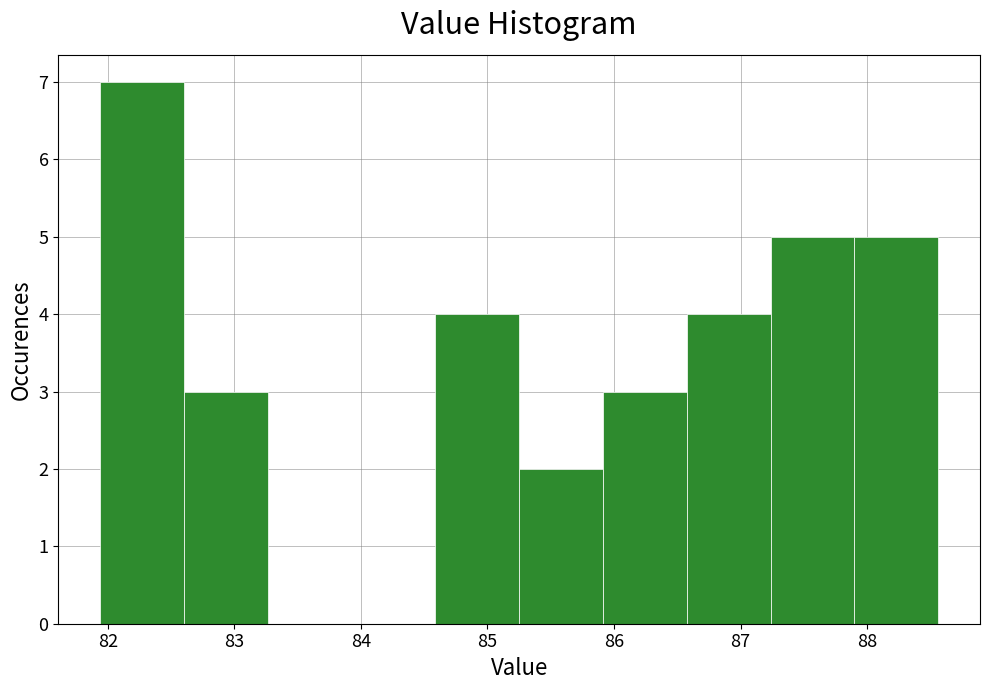

How tall is the bar that spans 85.3 to 85.9 on the x-axis? Neither the bar edges nor the heights are printed on the chart, so give them approximately, as read against the axes.

2